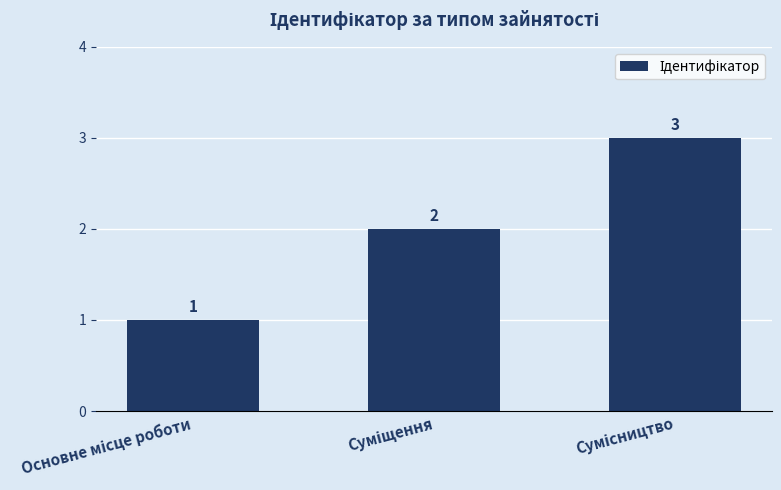

What is the value of the 3rd bar from the left?

3